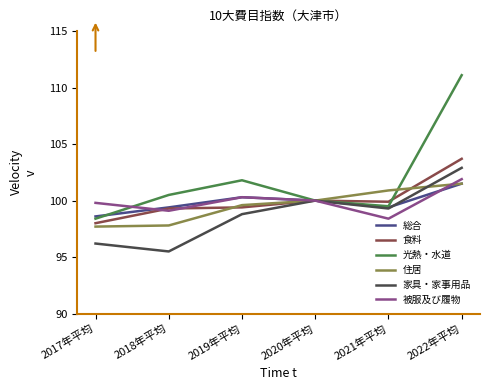

What is the sum of the 光熱・水道 values at 2022年平均 and 2021年平均?

210.6